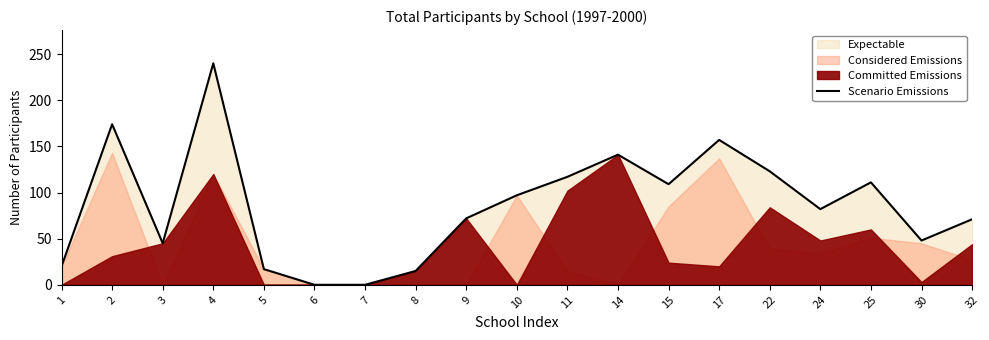

Which has a higher value, 6 or 24?

24